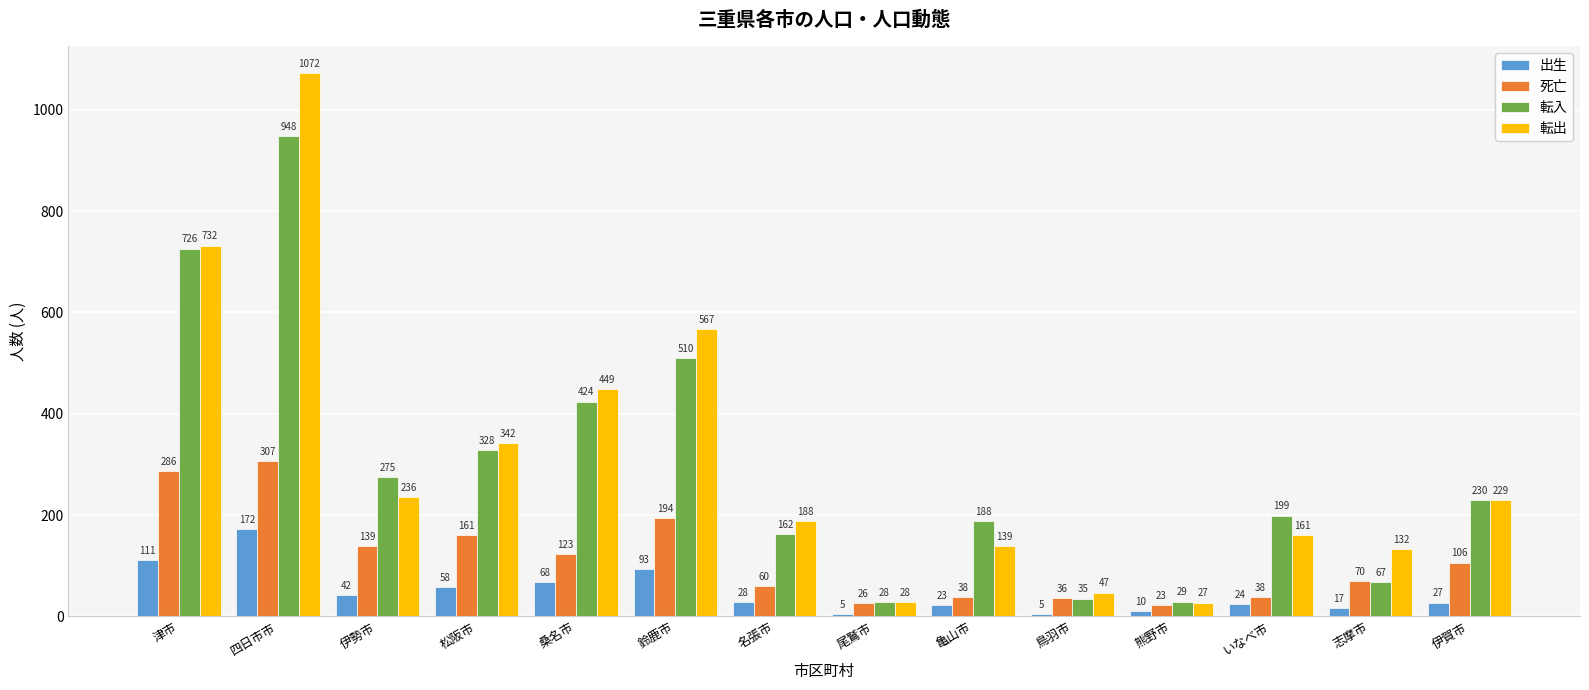

Reading left to right, what are all the values shown in this chart?

出生: 111	172	42	58	68	93	28	5	23	5	10	24	17	27
死亡: 286	307	139	161	123	194	60	26	38	36	23	38	70	106
転入: 726	948	275	328	424	510	162	28	188	35	29	199	67	230
転出: 732	1072	236	342	449	567	188	28	139	47	27	161	132	229